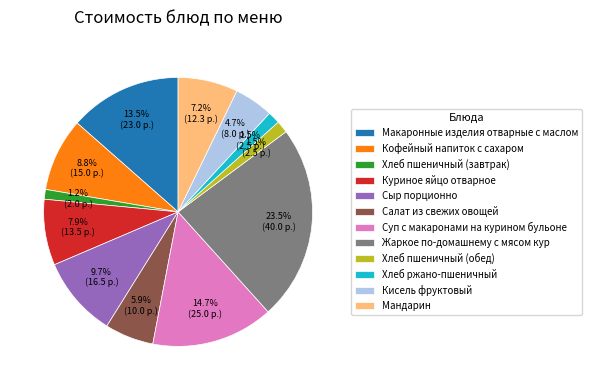

How many segments does this pie chart have?

12